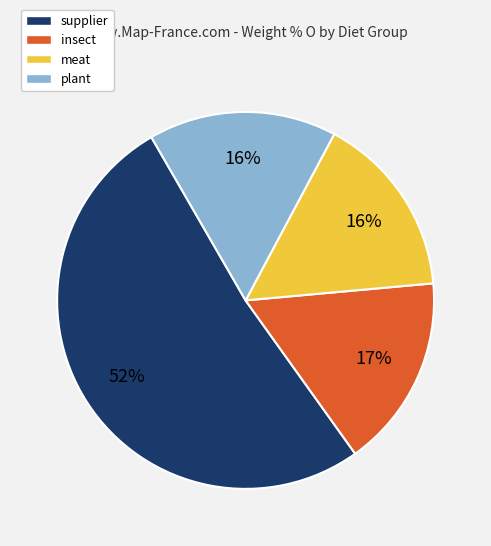

Is the sum of plant and insect greater than half?

No